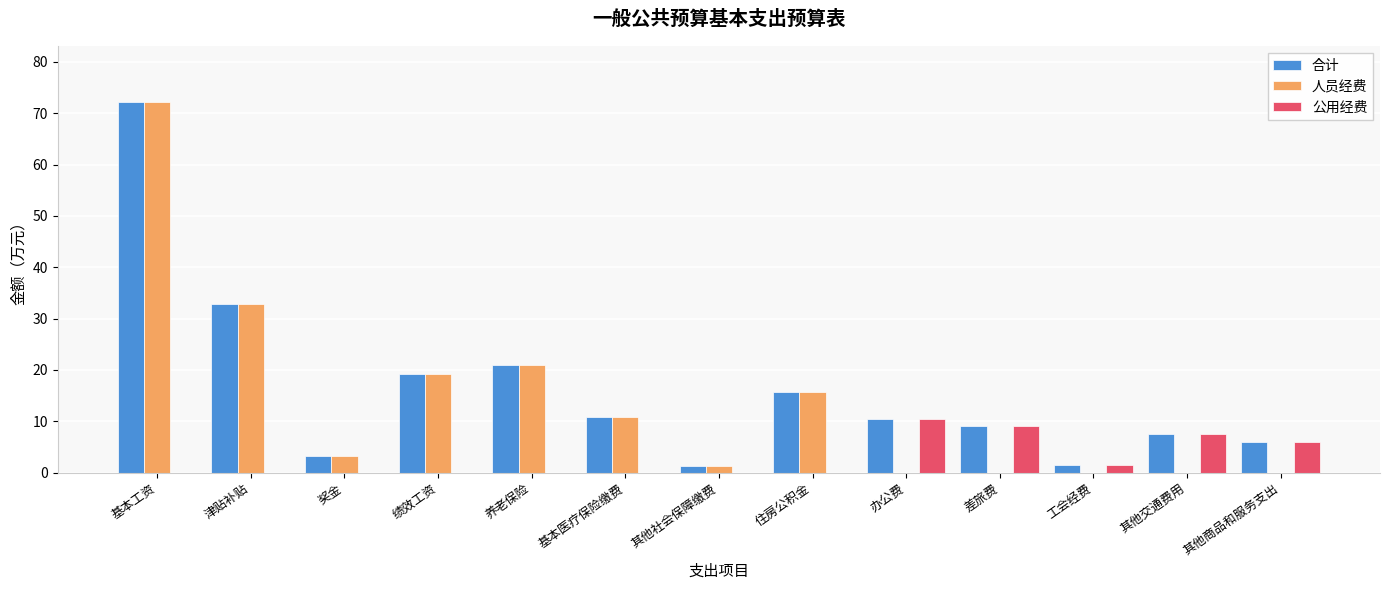

What is the average value of the 合计 series?

16.2